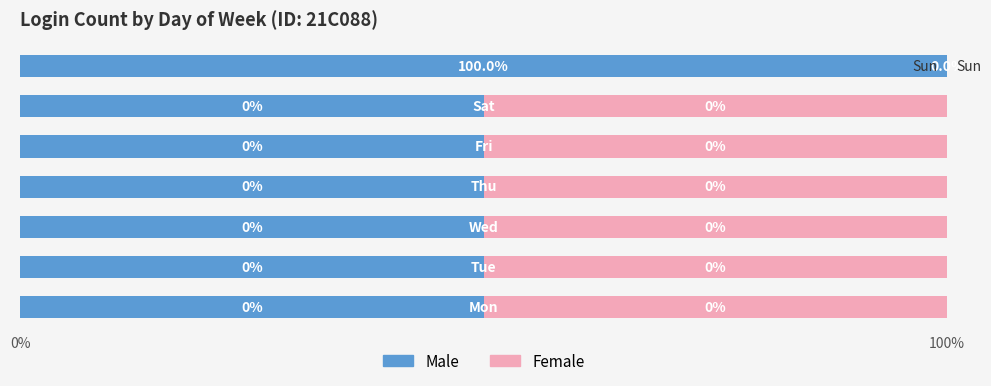

What is the highest value of the Male series?

100